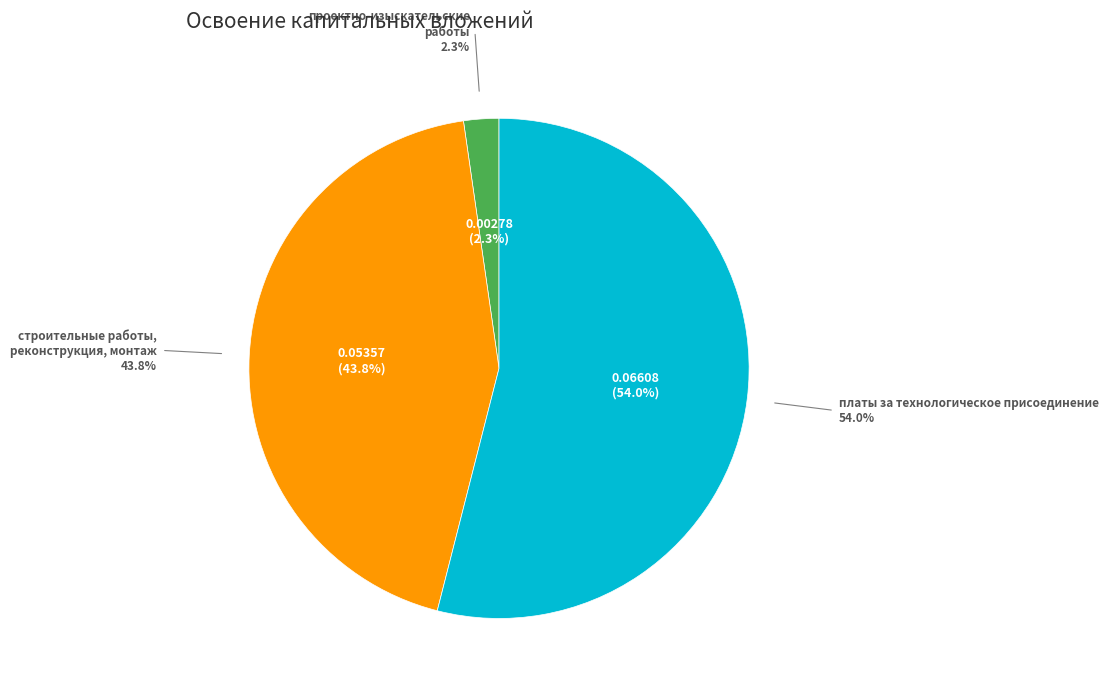

Is there a majority slice in this chart?

Yes